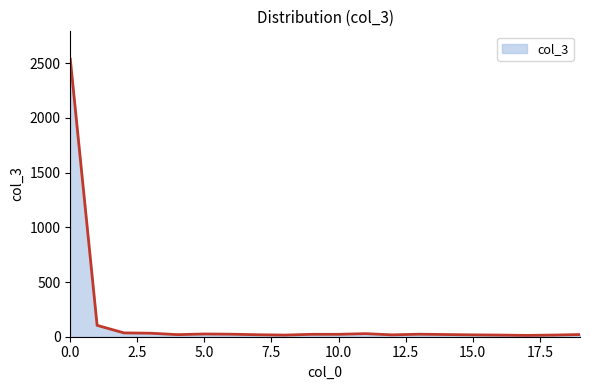

How many lines are shown in the chart?

1